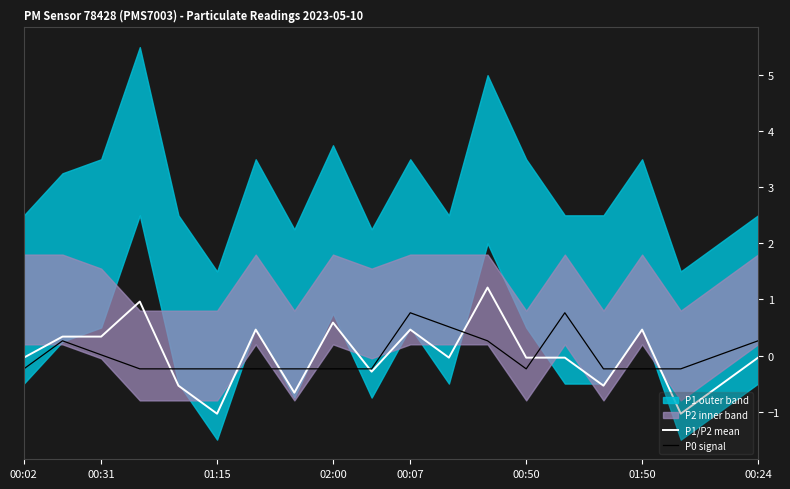

The value of P0 signal at 01:15 is -0.2. True or false?

True